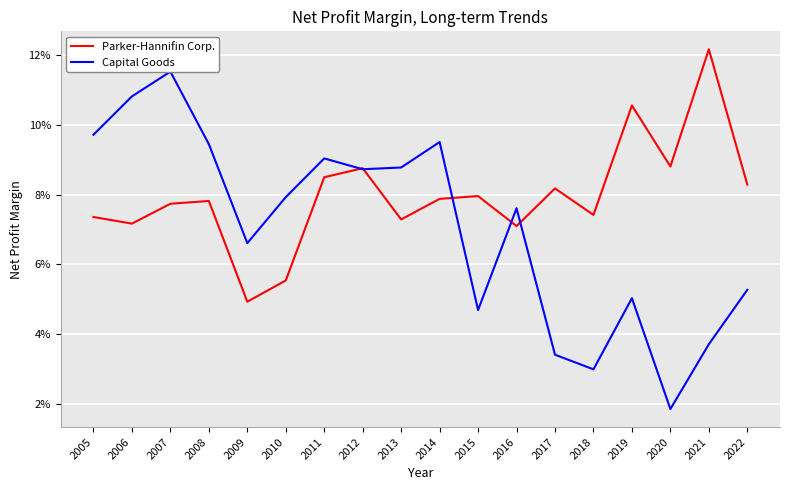

Read the Capital Goods value at 2012.

0.1